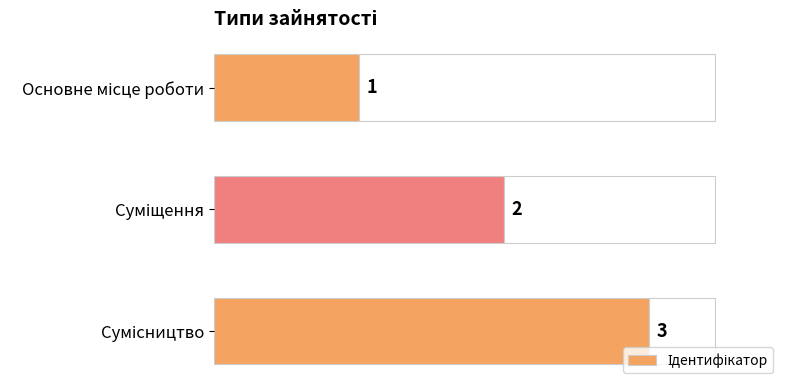

What is the sum of the values at Суміщення and Основне місце роботи?

3